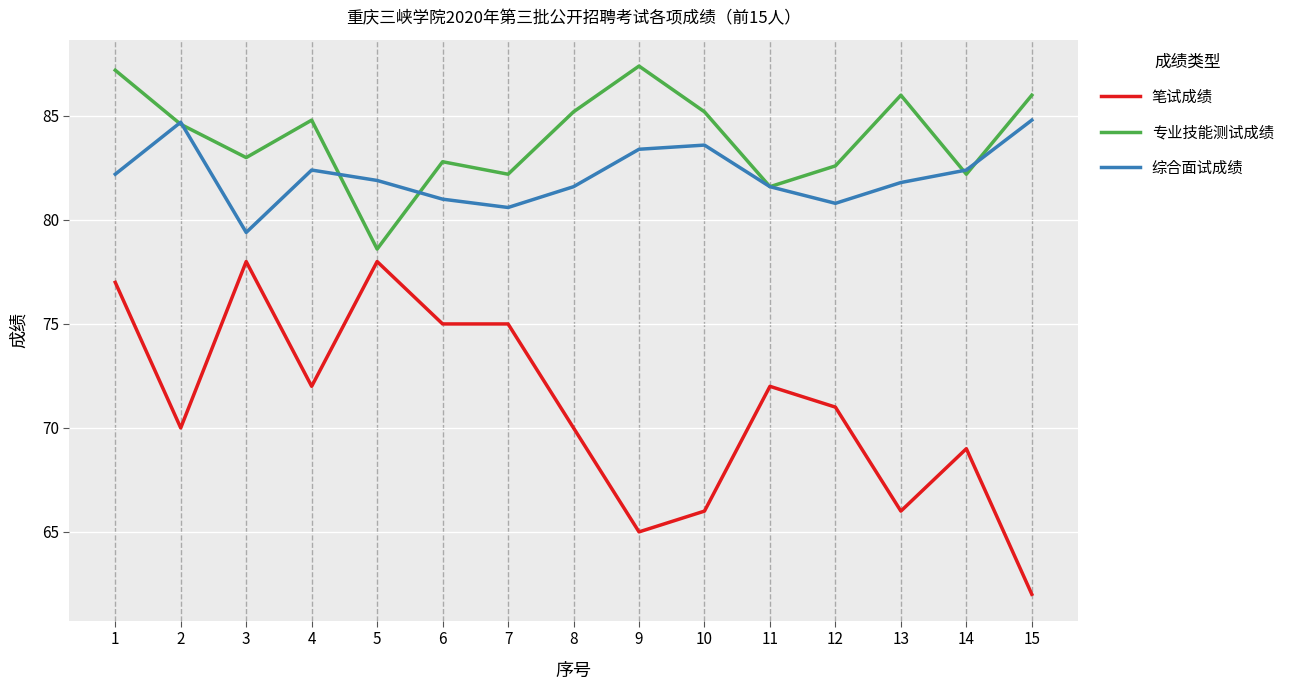

What are all the series names shown in the legend?

笔试成绩, 专业技能测试成绩, 综合面试成绩